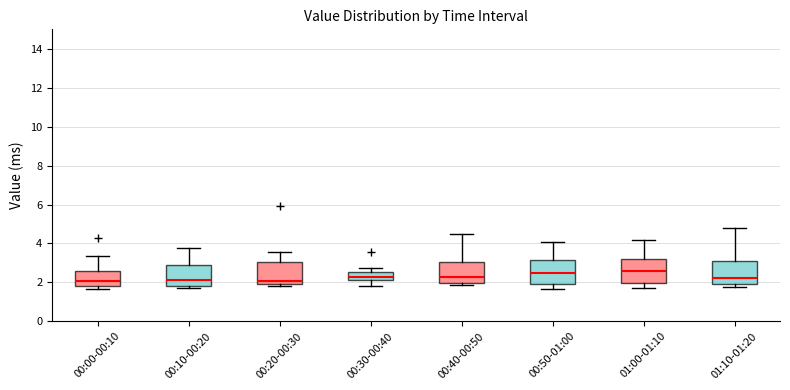

Reading left to right, read every box against the y-axis: the position of its median line, the range the box covers, and the ends of its whiskers. The values are not printed on the chart, so give them approximately, as read against the axis.

00:00-00:10: median 2.0, box 1.8 to 2.6, whiskers 1.6 to 3.4
00:10-00:20: median 2.2, box 1.8 to 2.8, whiskers 1.8 (just below the box's lower edge) to 3.8
00:20-00:30: median 2.0 (just above the box's lower edge), box 2.0 to 3.0, whiskers 1.8 to 3.6
00:30-00:40: median 2.2 (inside the box), box 2.2 to 2.6, whiskers 1.8 to 2.8
00:40-00:50: median 2.2, box 2.0 to 3.0, whiskers 1.8 to 4.6
00:50-01:00: median 2.4, box 2.0 to 3.2, whiskers 1.6 to 4.2
01:00-01:10: median 2.6, box 2.0 to 3.2, whiskers 1.8 to 4.2
01:10-01:20: median 2.2, box 2.0 to 3.2, whiskers 1.8 to 4.8